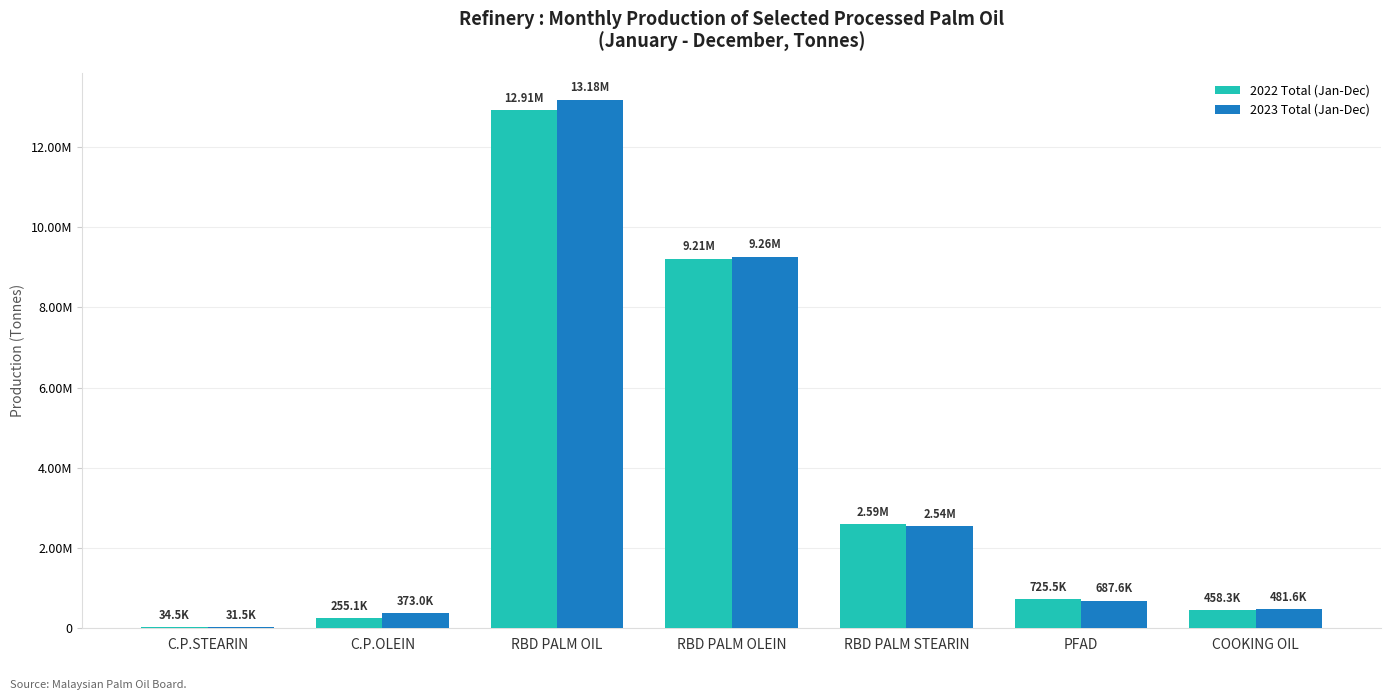

What is the label of the 6th bar from the right?

C.P.OLEIN